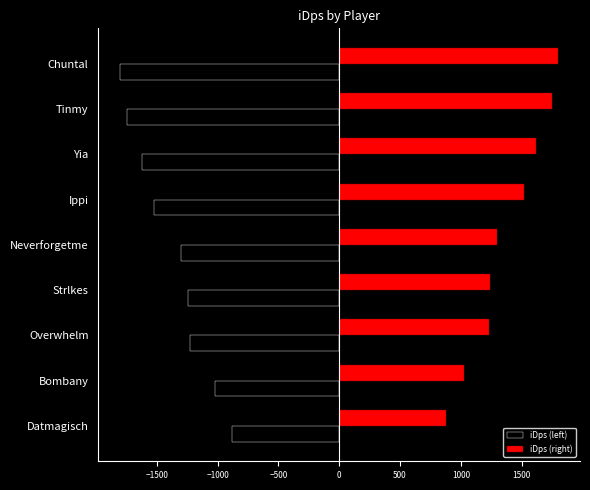

What is the maximum value for iDps (right)?

1800.0